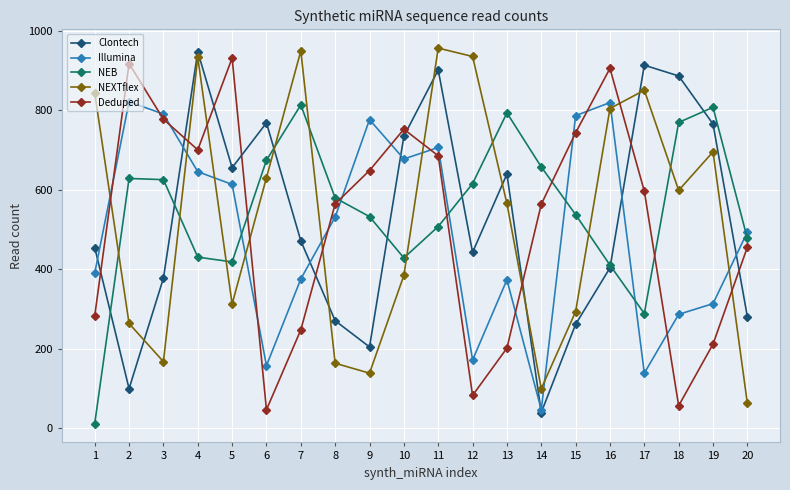

True or false: NEXTflex and Illumina cross at least once.

True